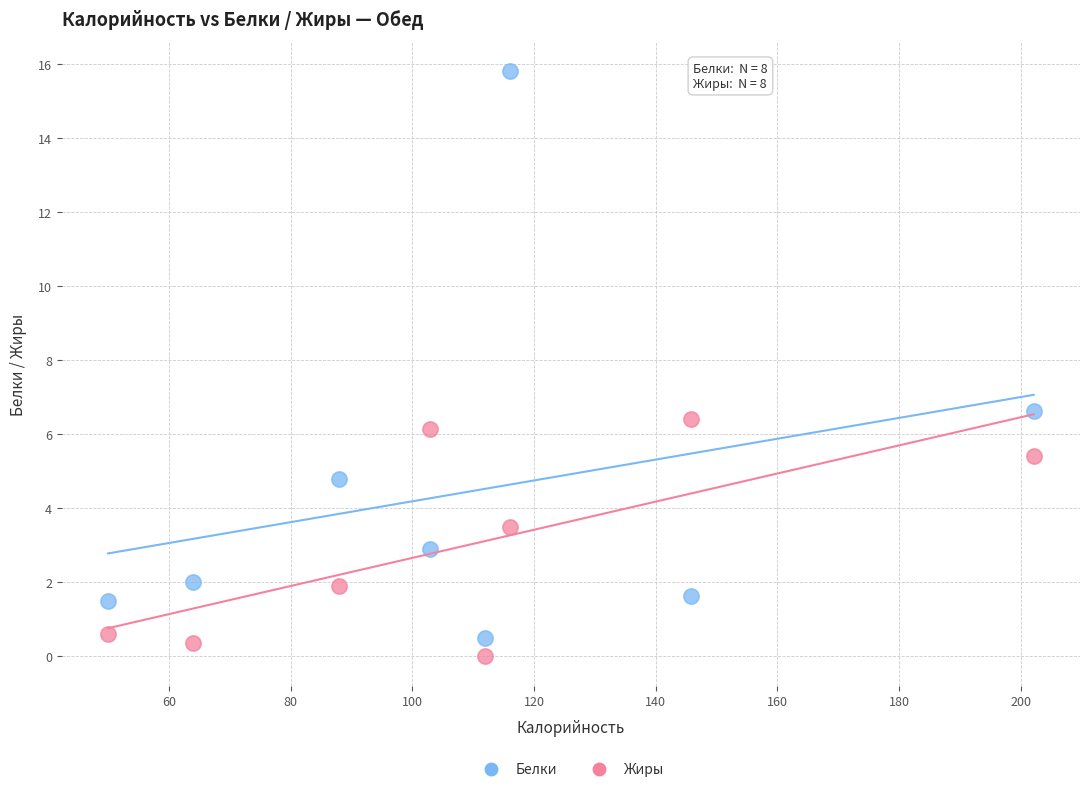

Across all data points, what is the range of X values (max minus min)?

152.1